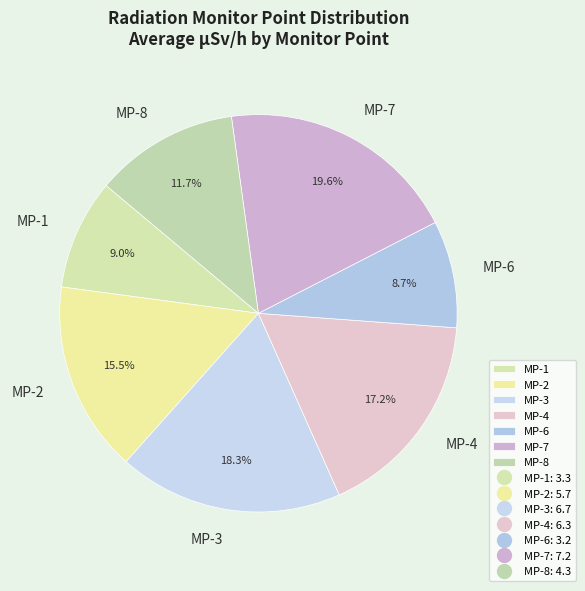

Is MP-3 the majority of the pie?

No